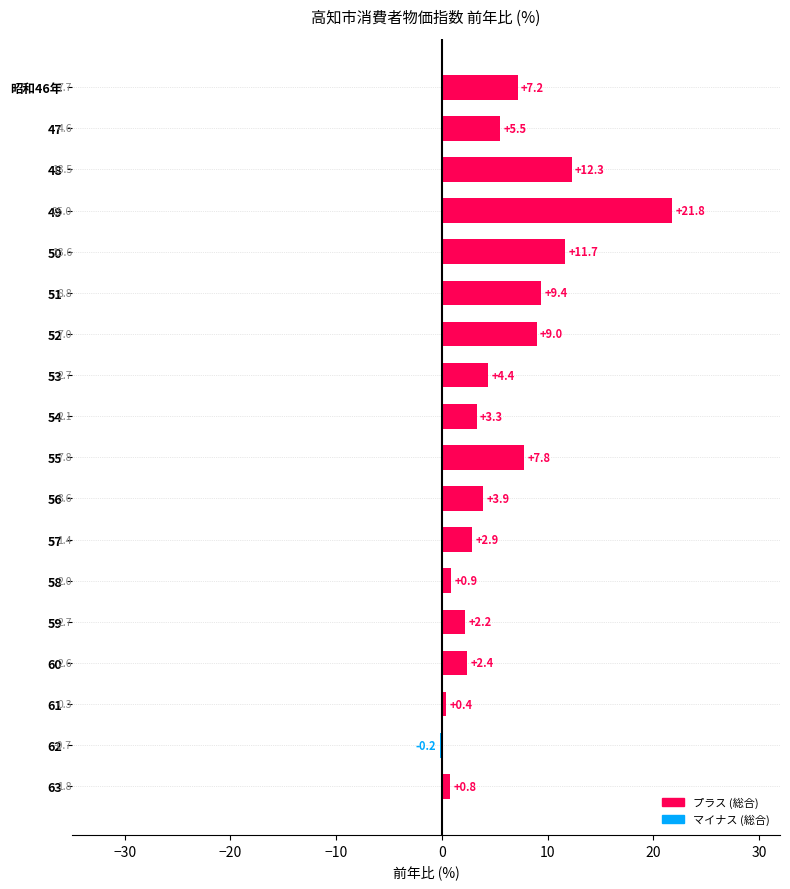

The value at 52 is 9.0. True or false?

True